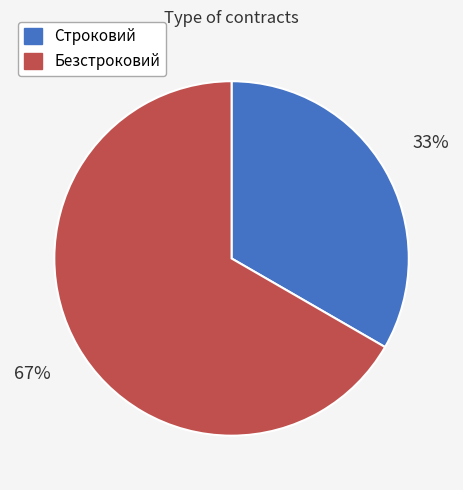

Combined, do Строковий and Безстроковий account for over 50%?

Yes